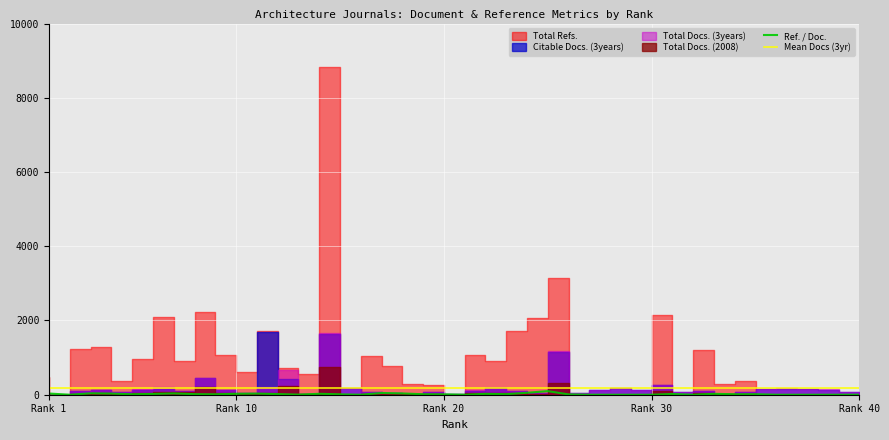

True or false: Mean Docs (3yr) and Ref. / Doc. cross at least once.

False